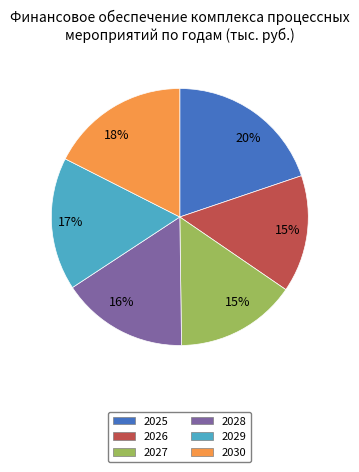

Is it true that 2026 is 15% of the pie?

True